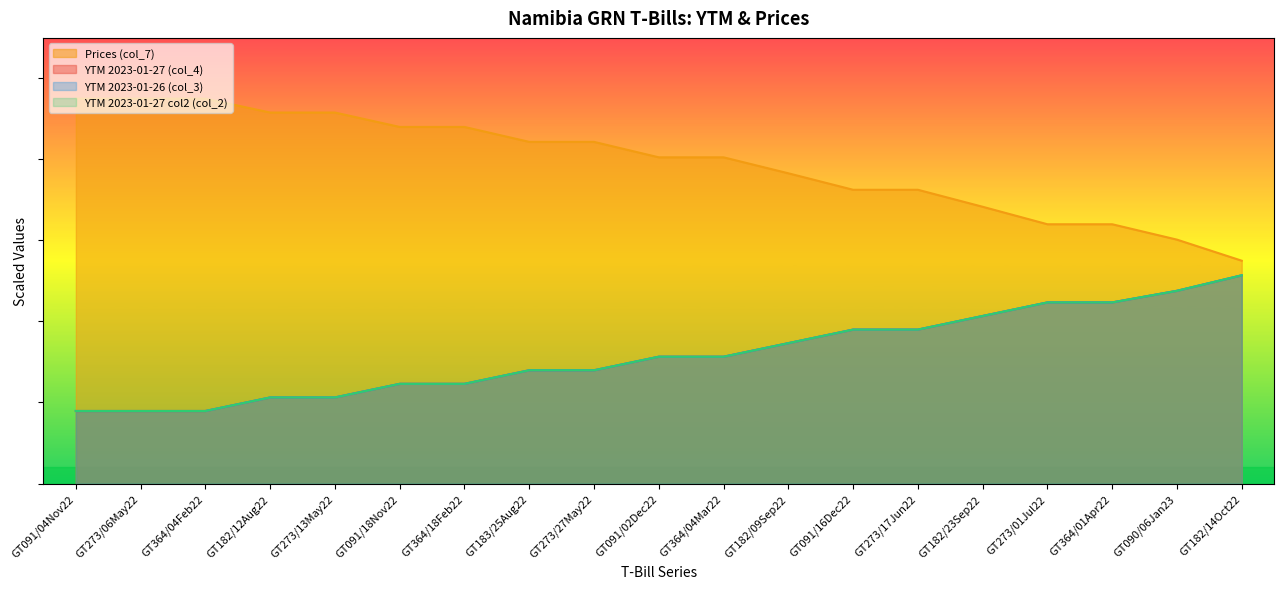

What is the sum of all YTM 2023-01-27 (col_4) values?

604.3